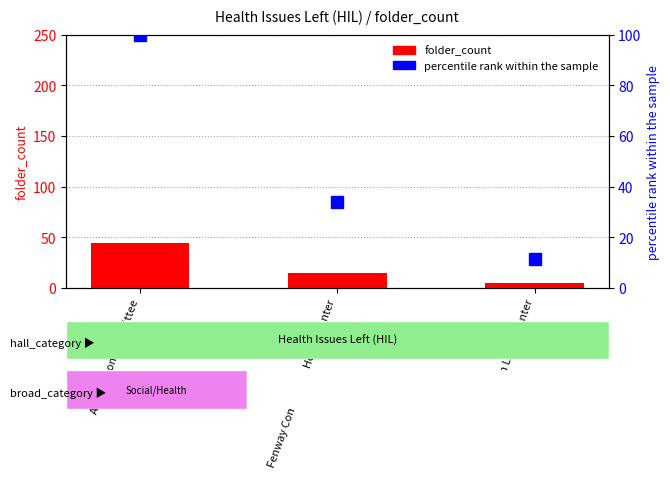

At which category is the sum across all series the highest?

AIDS Action Committee